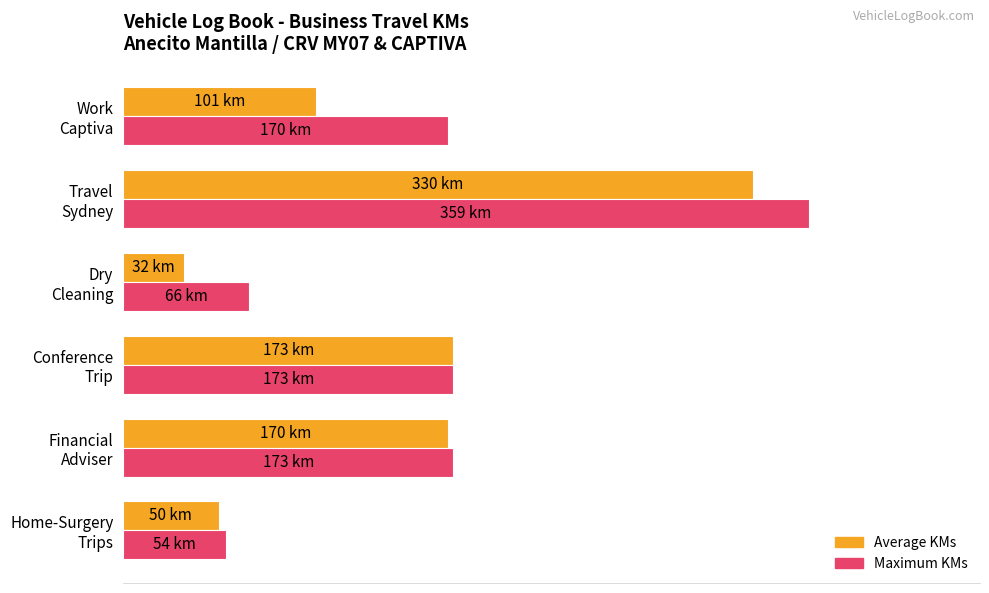

Reading left to right, list all the values displayed in this chart.

Average KMs: 50	170	173	32	330	101
Maximum KMs: 54	173	173	66	359	170